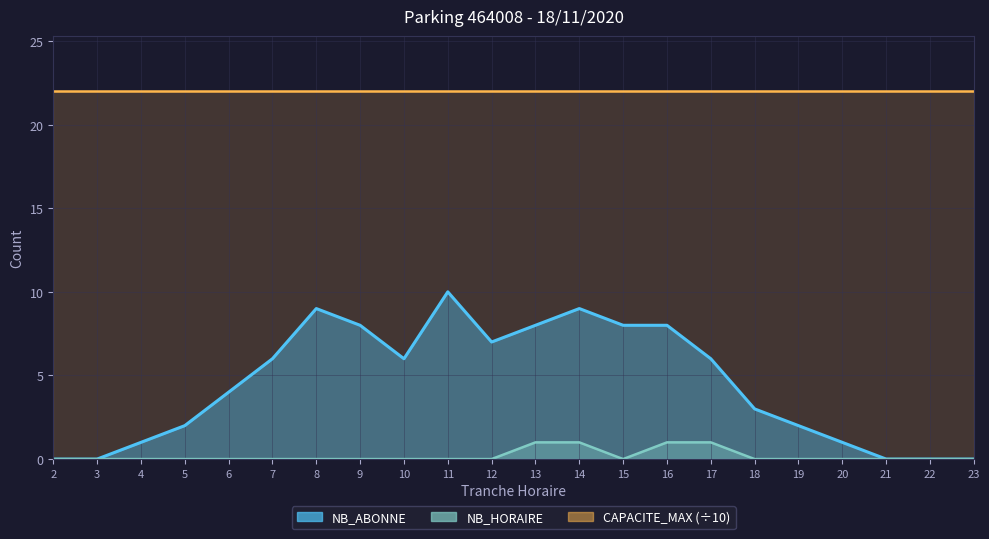

Which series has the widest spread of values?

NB_ABONNE